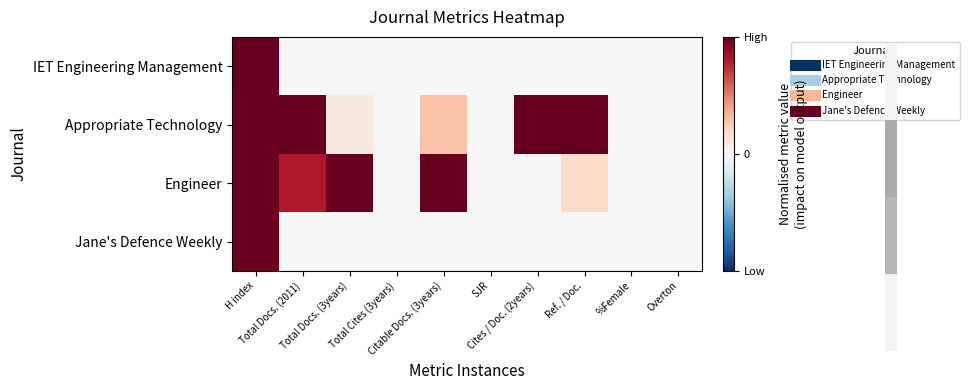

At which category is the sum across all series the highest?

H index